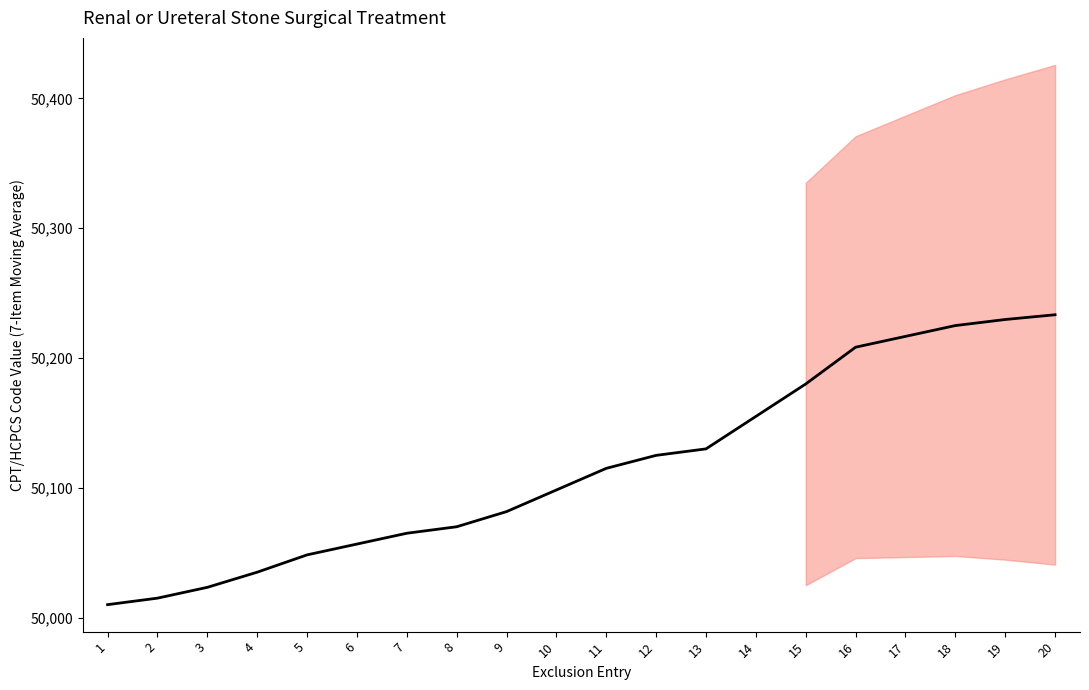

At which label is the value closest to 50121?

12